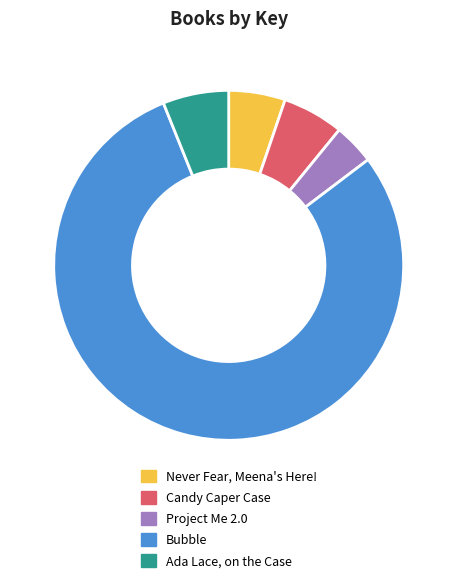

What is the ratio of the value at Project Me 2.0 to the value at Never Fear, Meena's Here!?

0.7